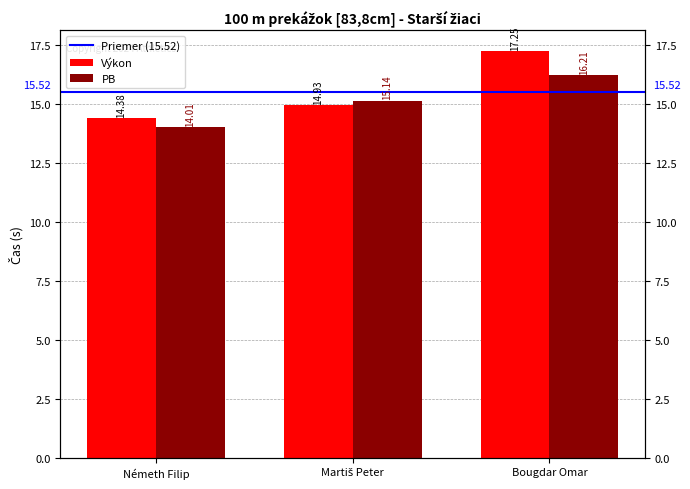

At which label is PB closest to 15?

Martiš Peter